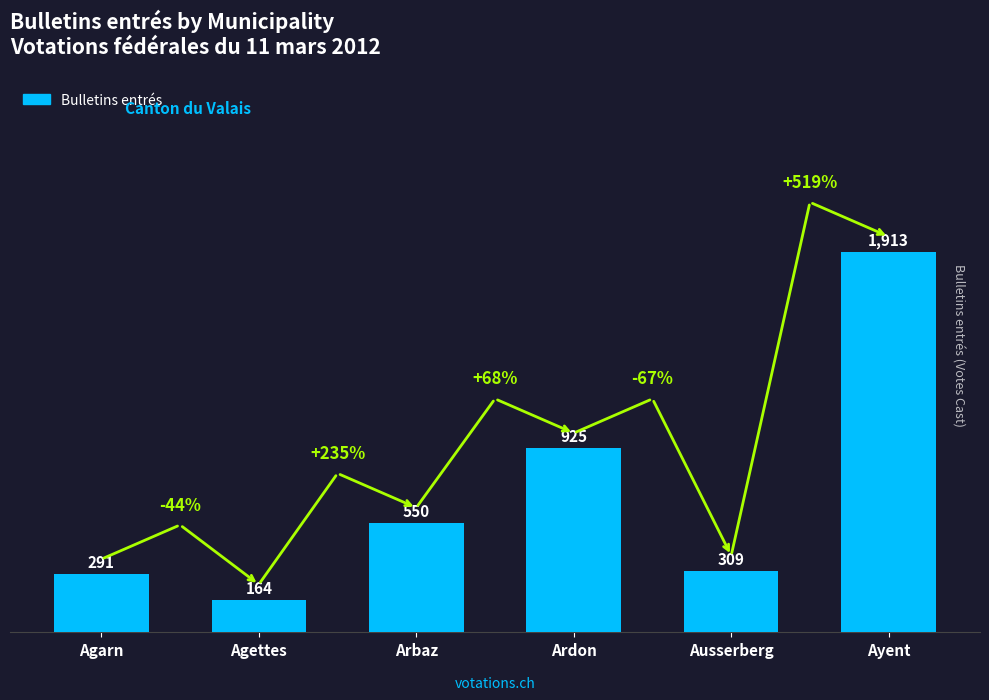

What is the value of the 3rd bar from the left?

550